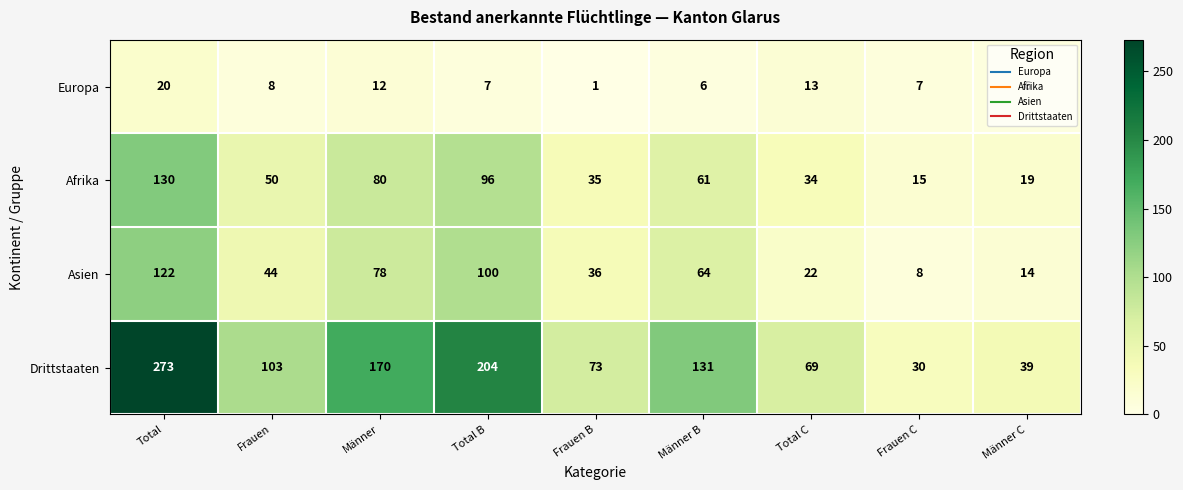

Between Total and Männer C, which series saw the biggest shift?

Drittstaaten